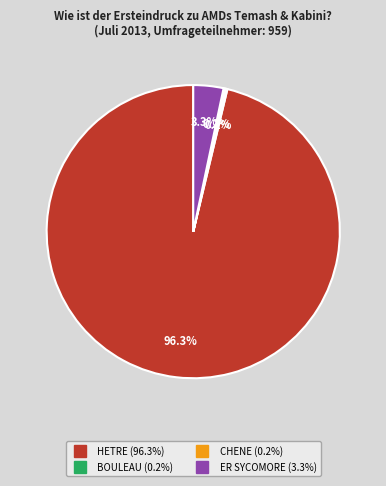

Which has a higher value, HETRE or ER SYCOMORE?

HETRE